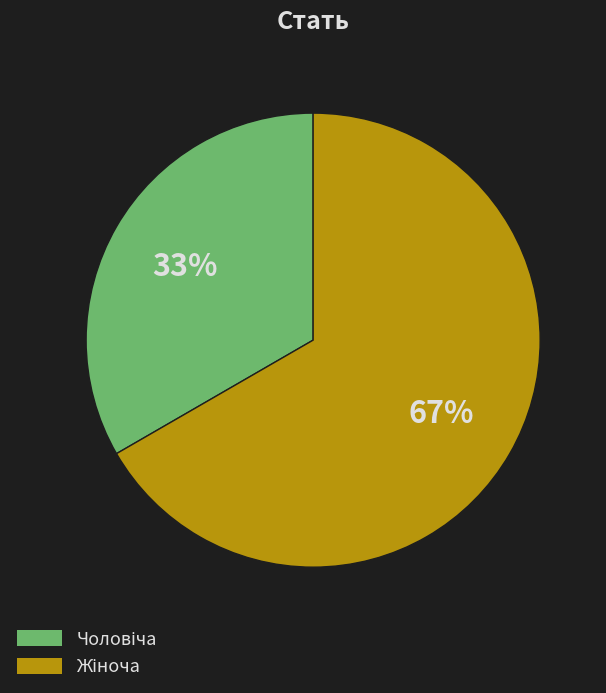

To the nearest percent, what is the average slice percentage?

50%